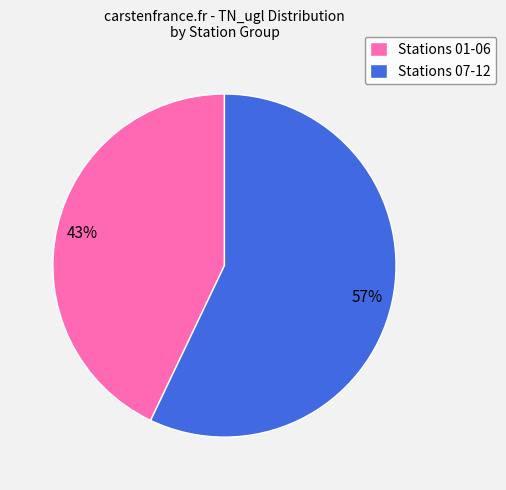

How many segments does this pie chart have?

2